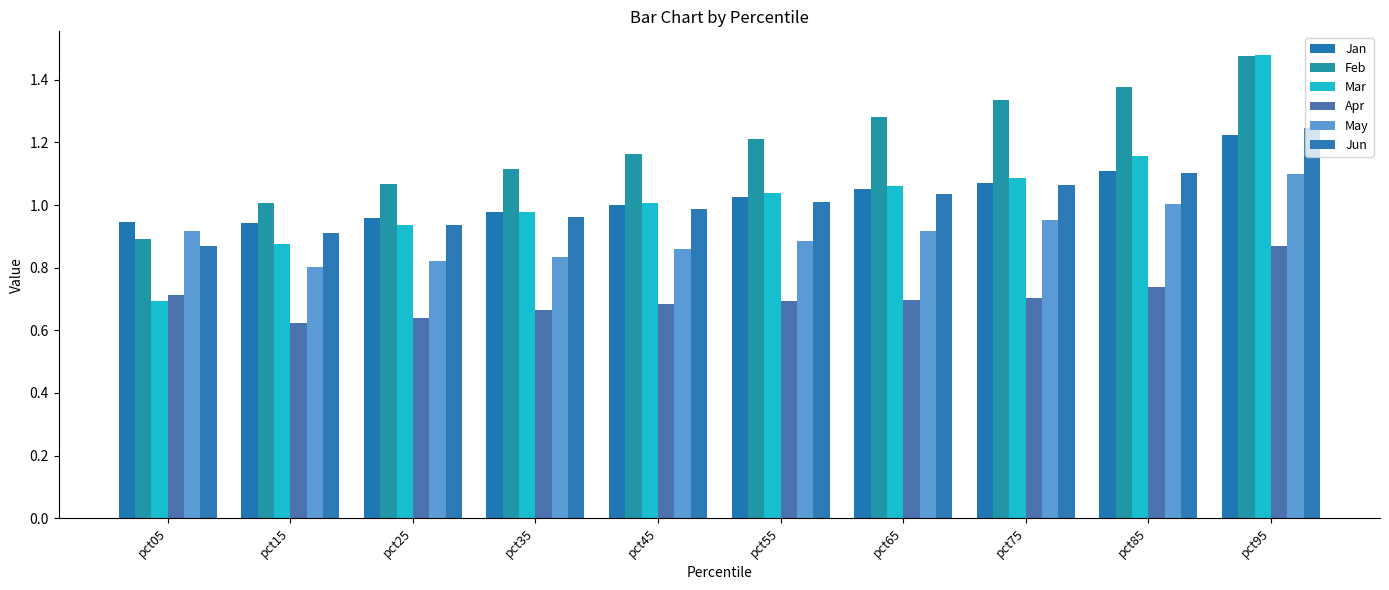

Rank the categories by Mar value from lowest to highest.

pct05, pct15, pct25, pct35, pct45, pct55, pct65, pct75, pct85, pct95